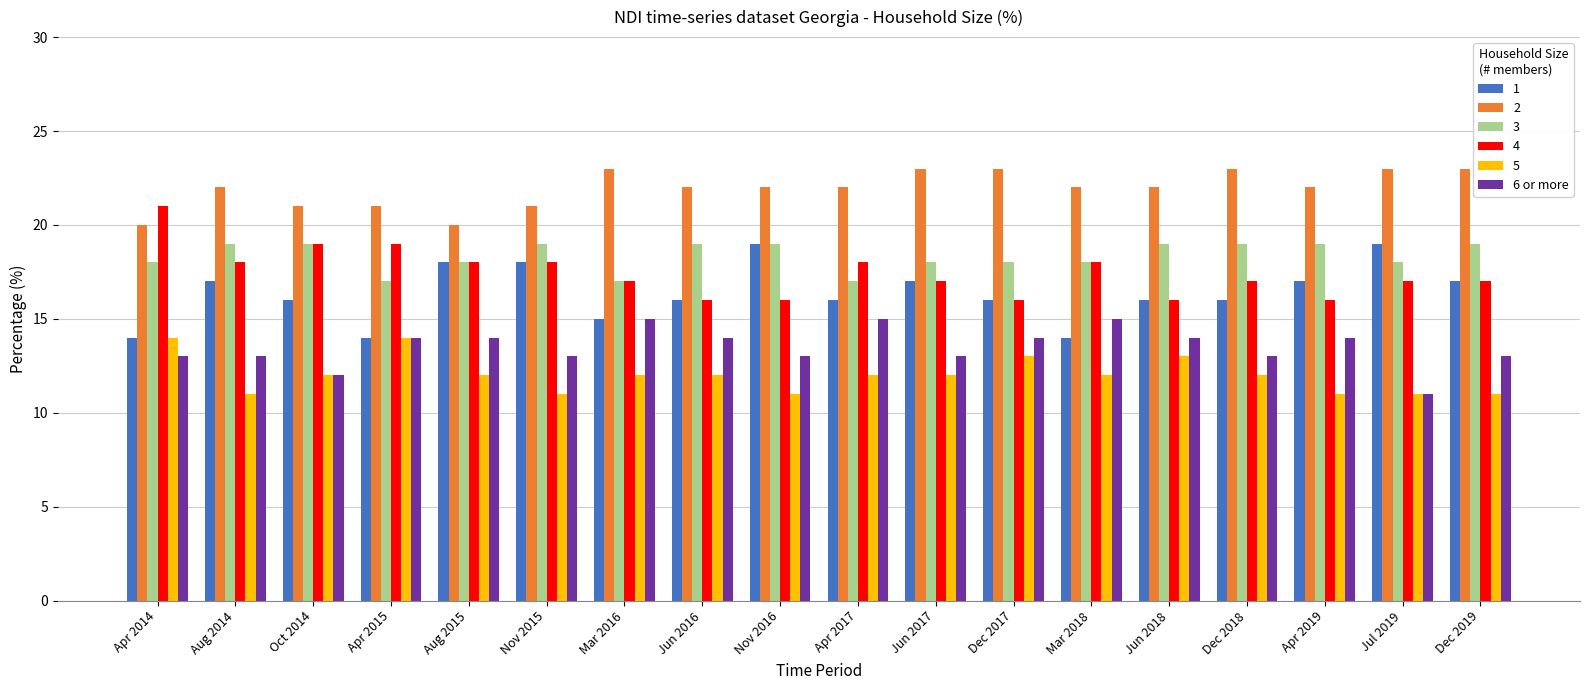

What is the spread (max minus min) of values at Aug 2014?

11